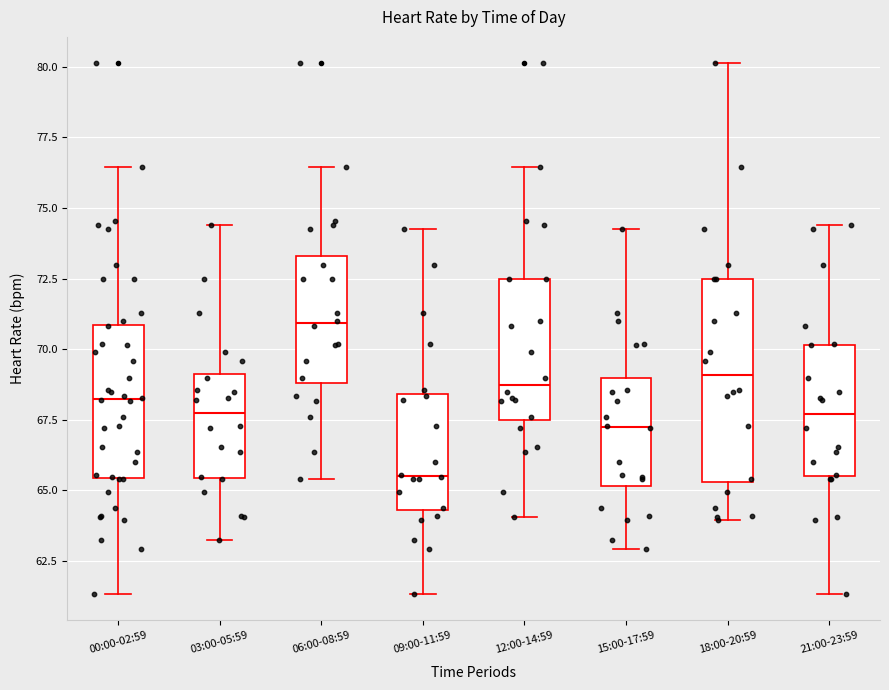

Which box's median line is the highest?

06:00-08:59